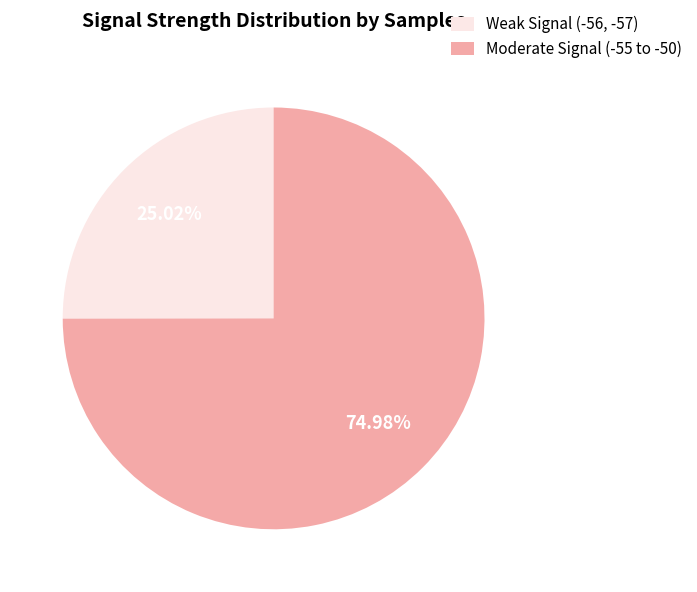

Rank the categories by value from lowest to highest.

Weak Signal (-56, -57), Moderate Signal (-55 to -50)